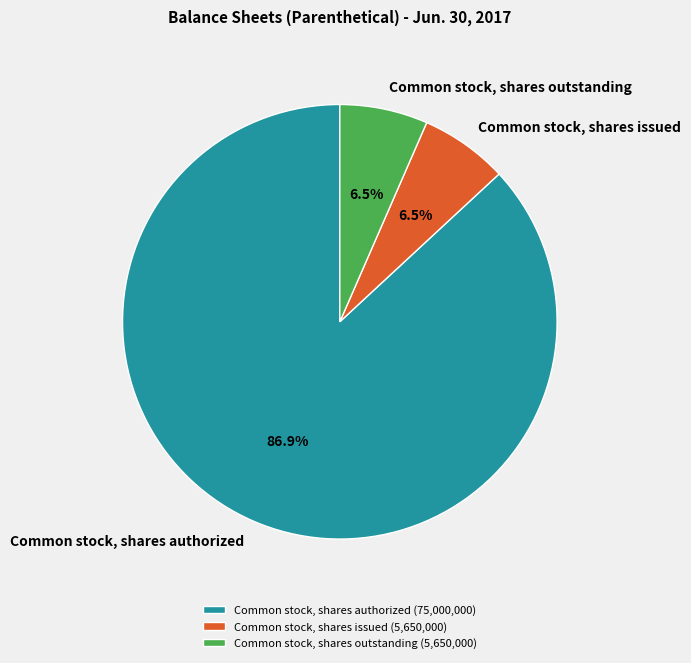

Between Common stock, shares outstanding and Common stock, shares authorized, which is larger?

Common stock, shares authorized